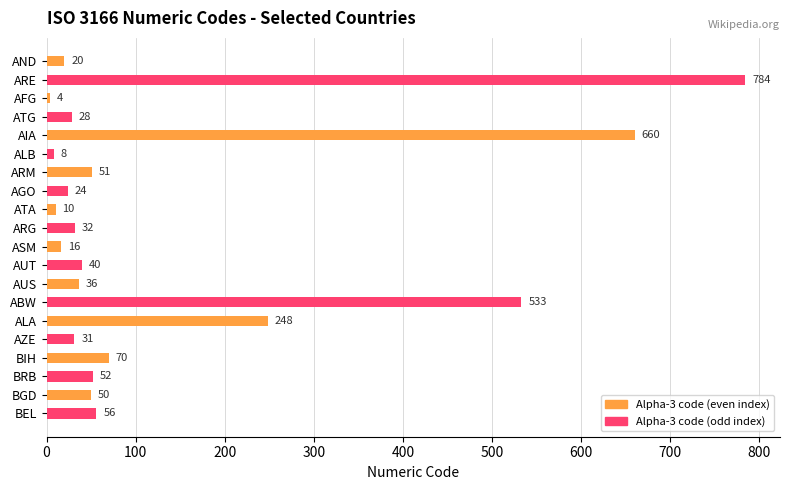

At which category does the chart reach its peak across all series?

ARE